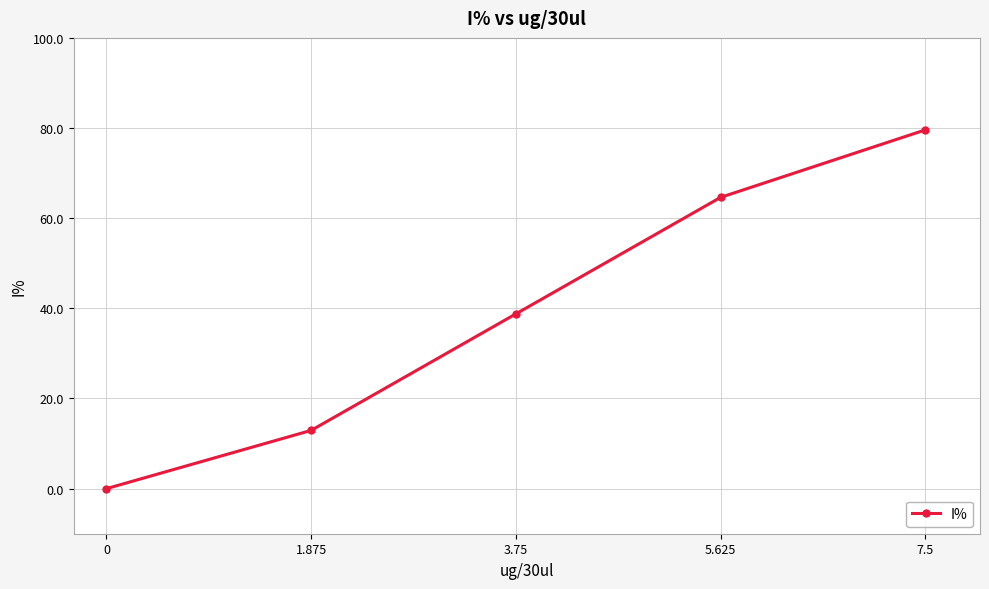

List the labels in order of value, largest first.

7.5, 5.625, 3.75, 1.875, 0